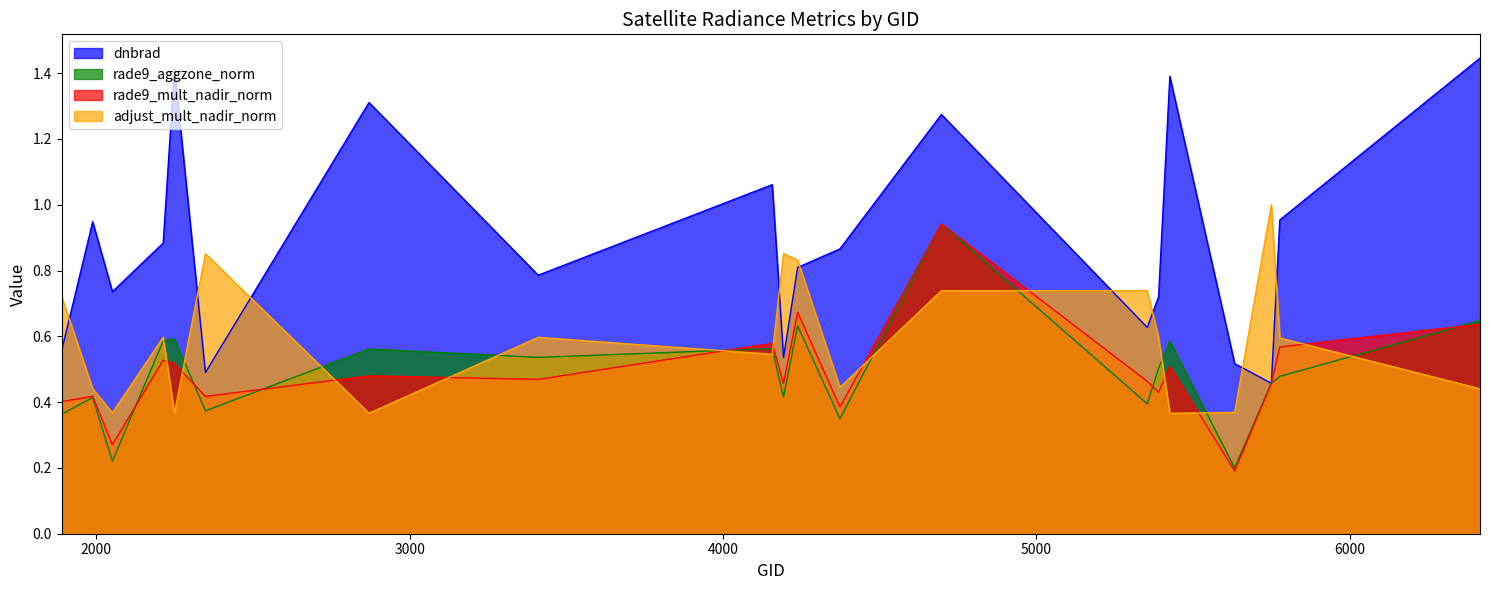

What is the sum of the dnbrad values at 1889 and 5633?

1.1